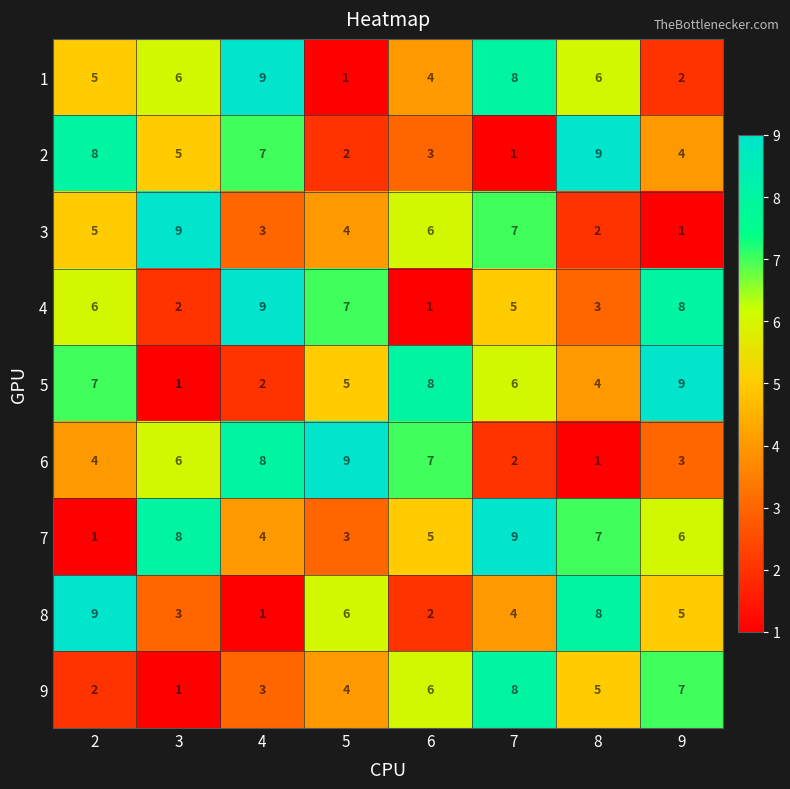

At which label is 8 closest to 5?

9